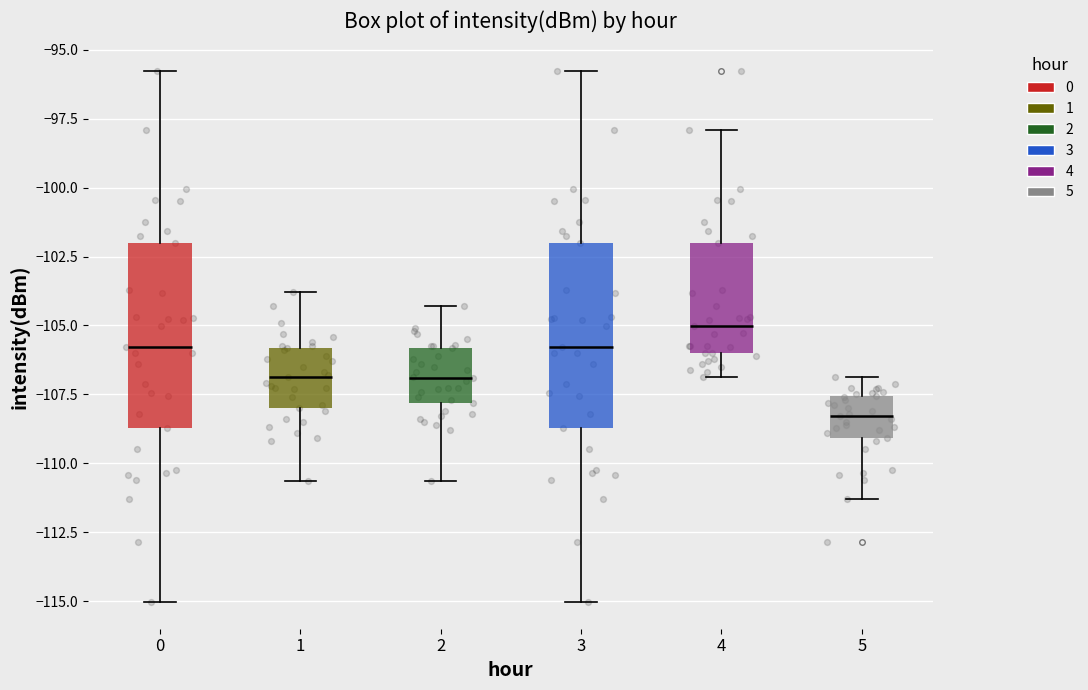

Which box's median line is the lowest?

5